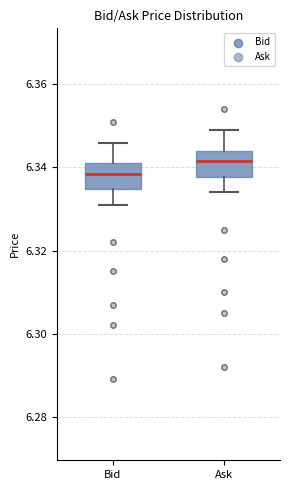

Reading left to right, transcribe this box plot: for each box, give where its median line is, the range the box spans, and where its two whiskers end, as read against the y-axis. The values are not printed on the chart, so give them approximately, as read against the axis.

Bid: median 6.338, box 6.334 to 6.342, whiskers 6.332 to 6.346
Ask: median 6.342, box 6.338 to 6.344, whiskers 6.334 to 6.350